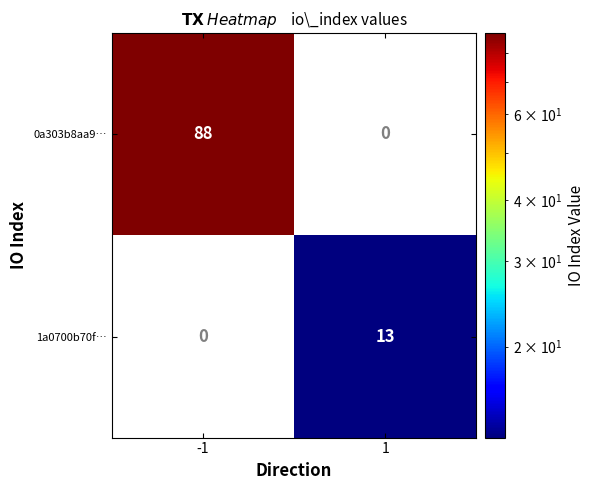

Rank the series by their average value, from lowest to highest.

1a0700b70f…, 0a303b8aa9…